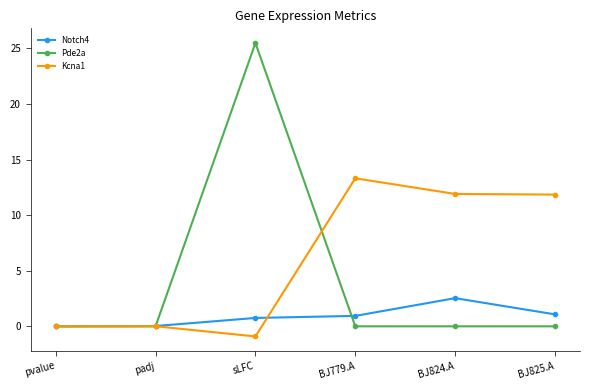

At which label does Pde2a reach its peak?

sLFC